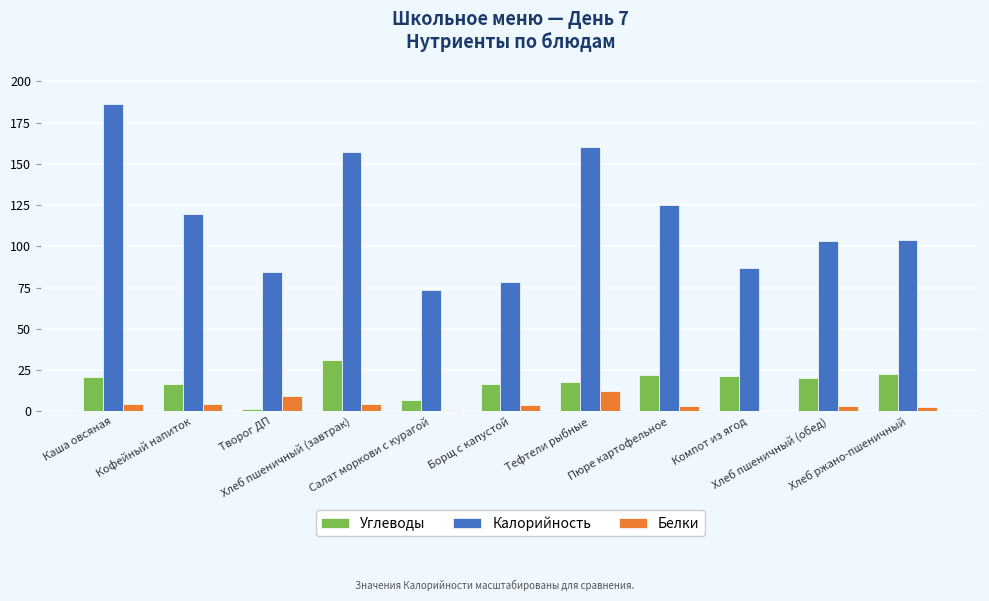

The Калорийность series shows 31.4 at Салат моркови с курагой. True or false?

False